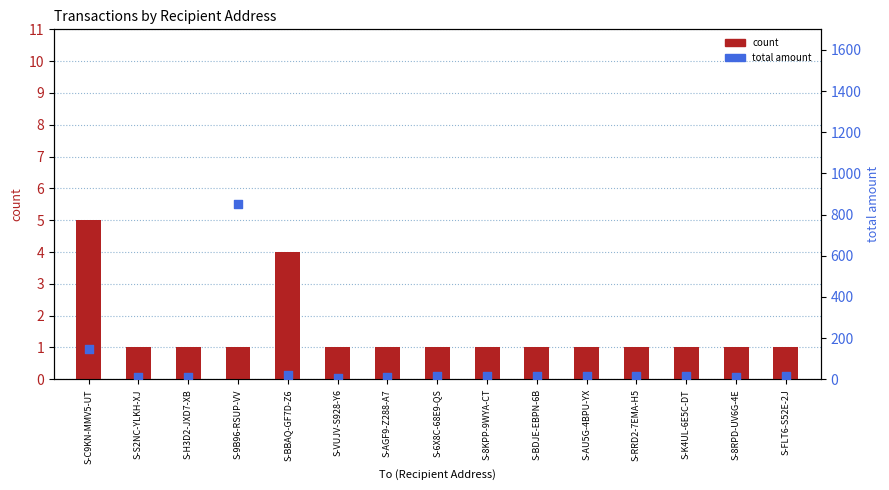

Which series reaches the maximum Y coordinate?

total amount